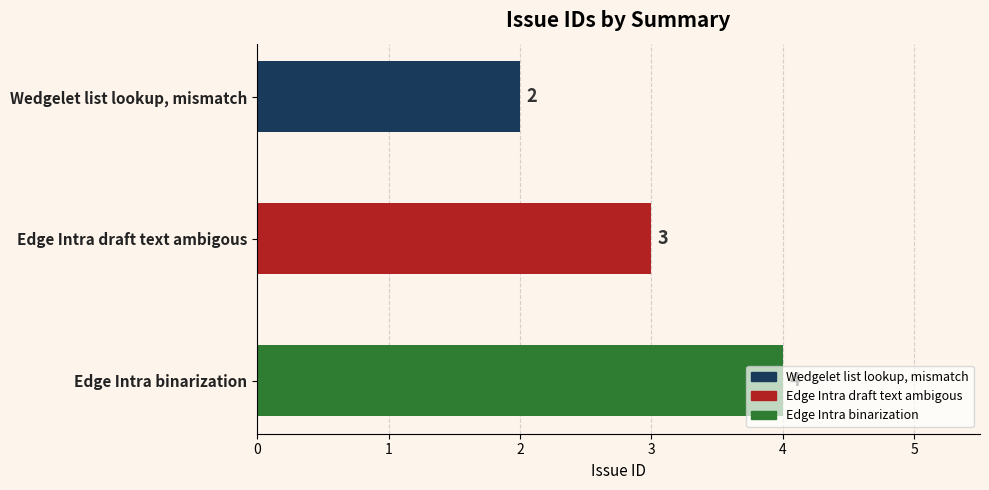

Between Edge Intra binarization and Edge Intra draft text ambigous, which is larger?

Edge Intra binarization